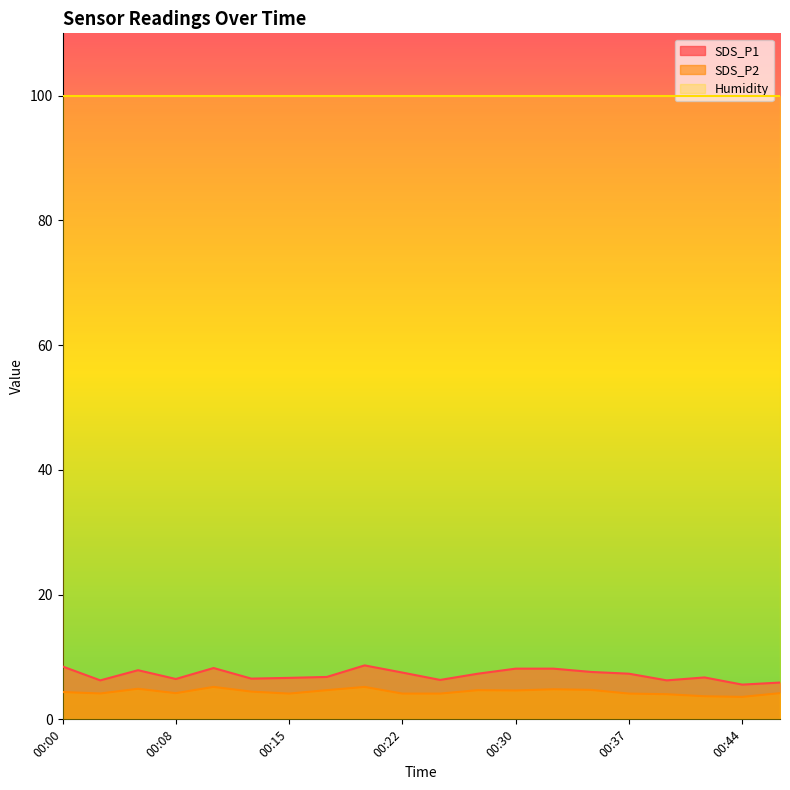

Is it true that SDS_P1 equals 8.7 at 00:20?

True